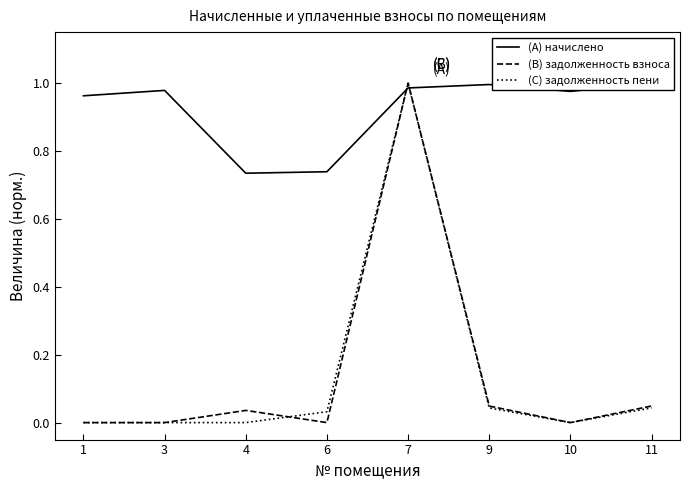

How many data points in задолженность пени are above 0?

4